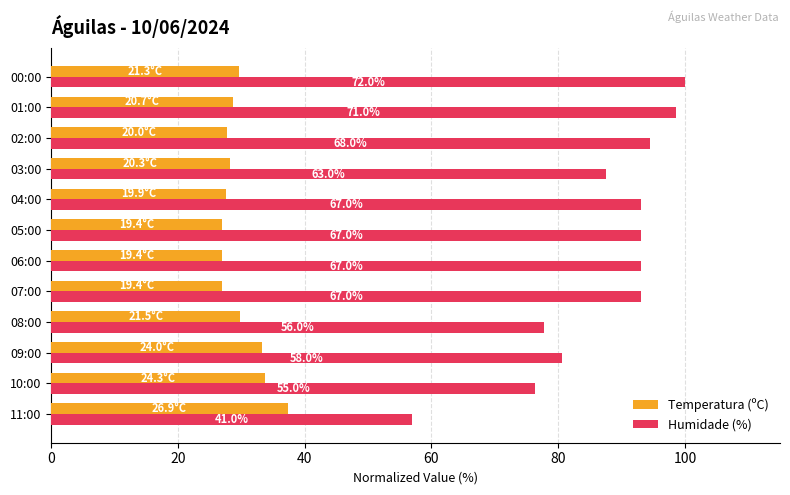

Which series has the widest spread of values?

Humidade (%)